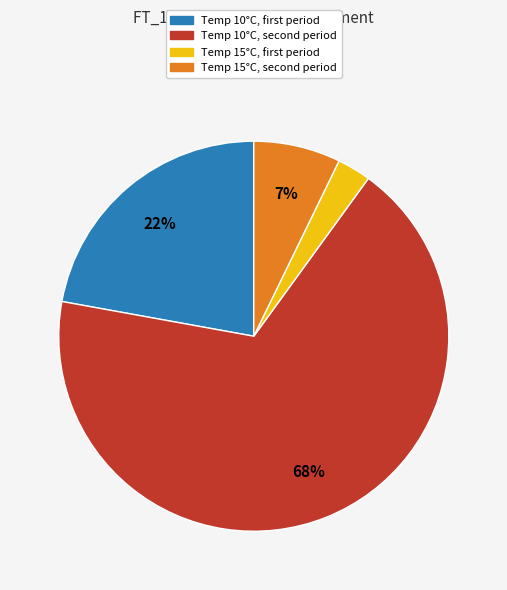

Is there any slice that represents more than half of the pie?

Yes